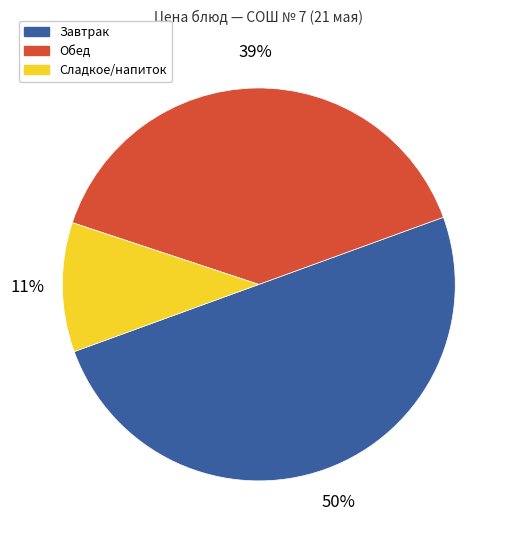

To the nearest percent, what is the difference between the largest and smallest slice percentages?

39%